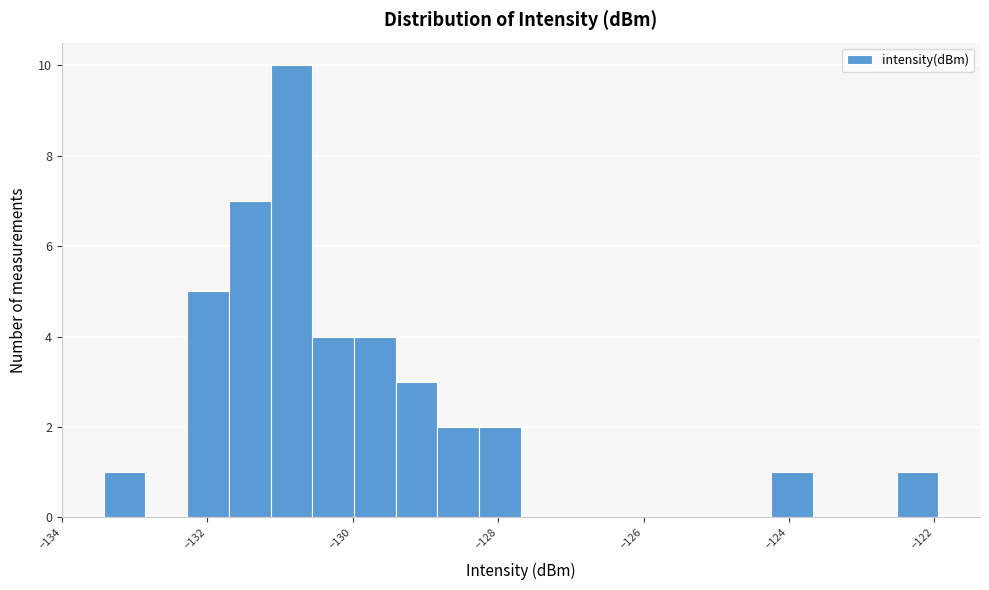

Around what value on the x-axis is the tallest bar? Give the approximate position of its centre, as read against the axis.

-130.8